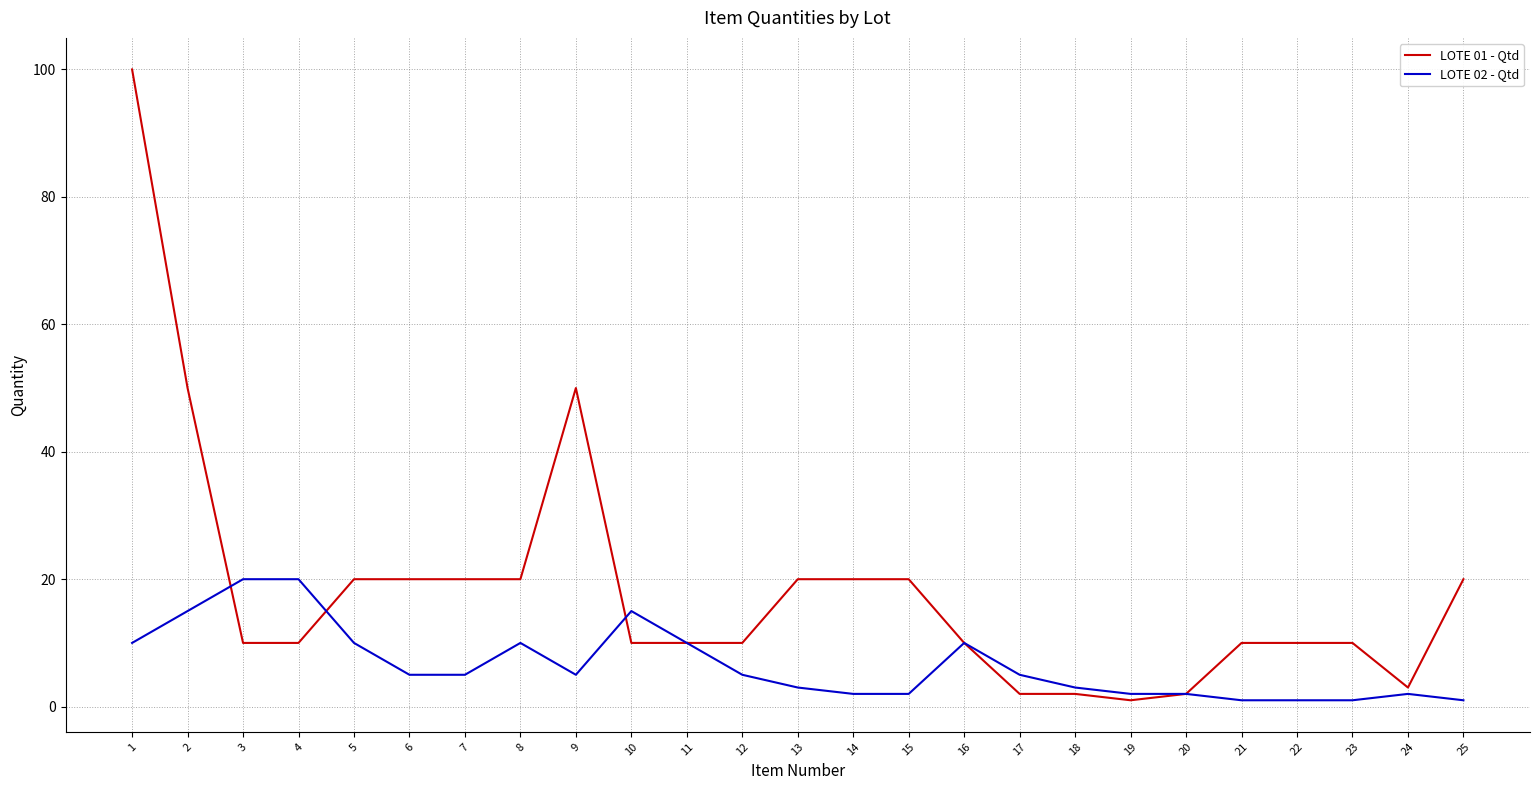

At 8, list the series in order from smallest to largest.

LOTE 02 - Qtd, LOTE 01 - Qtd